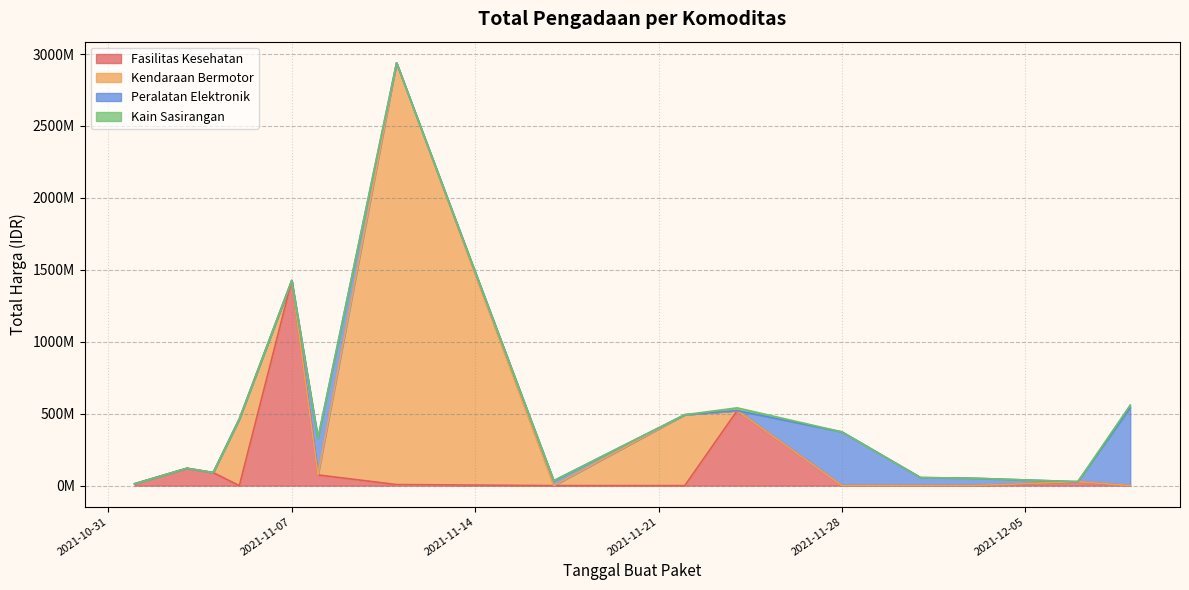

What is the label of the 3rd point from the left?

2021-11-04